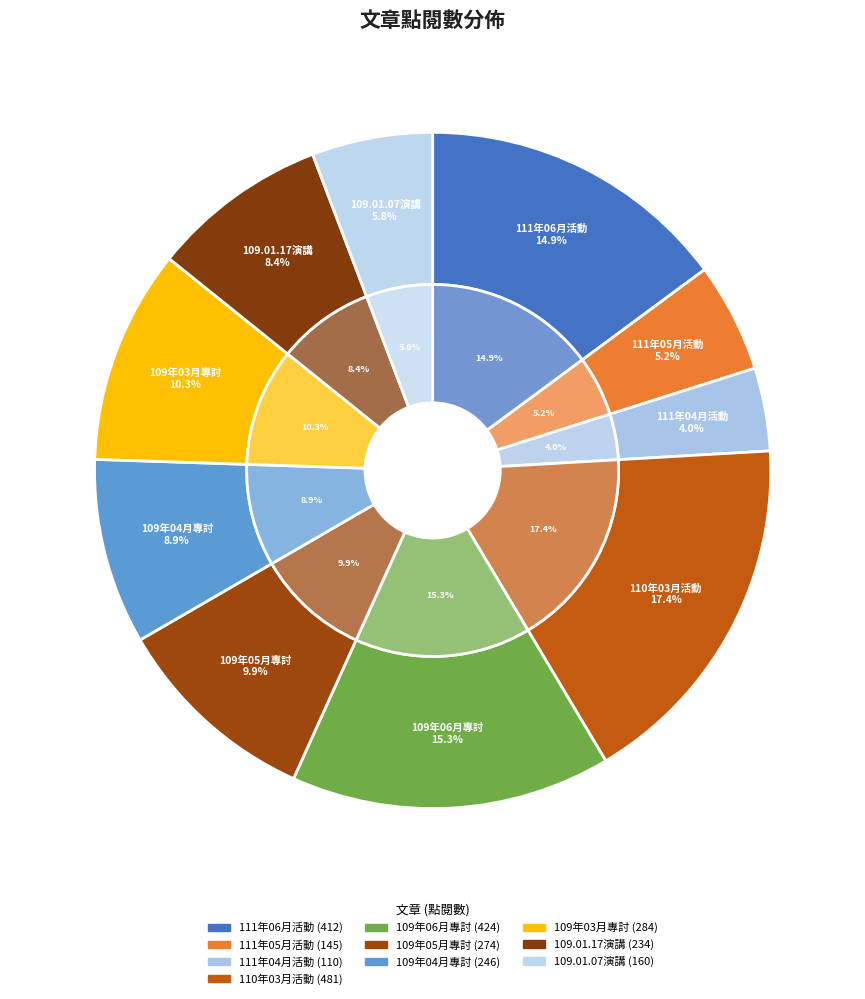

Count the number of slices in the pie.

10